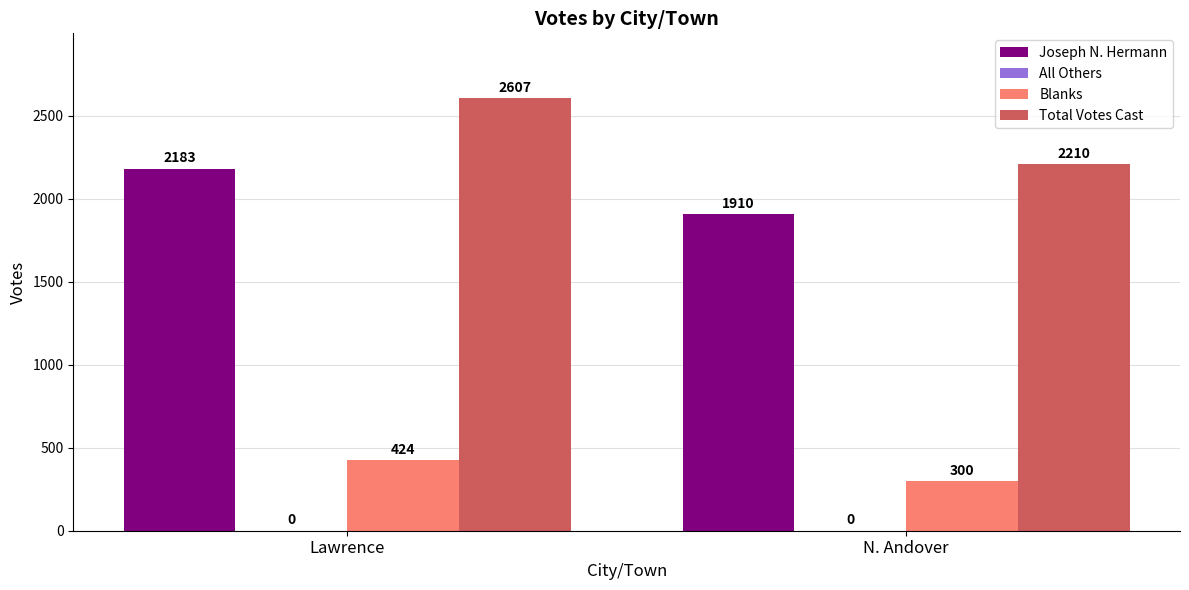

Which series has the largest total across all categories?

Total Votes Cast